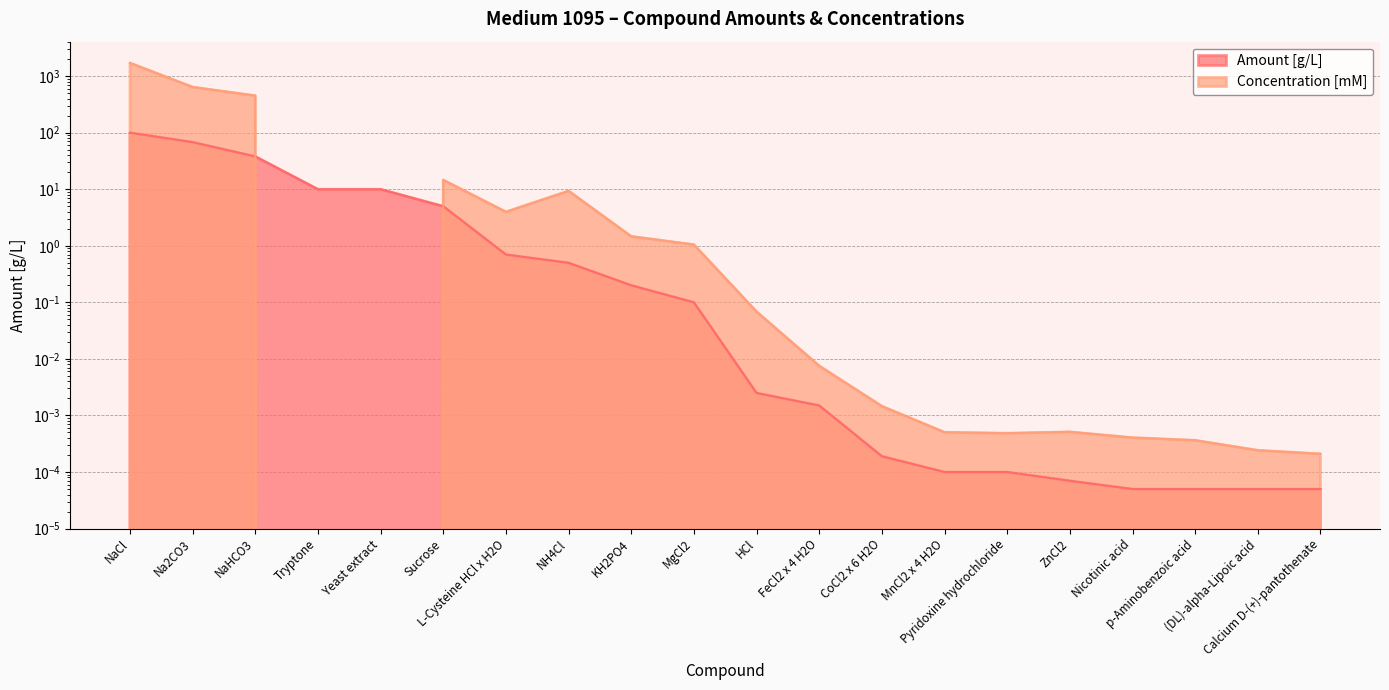

Count the number of categories in the chart.

20